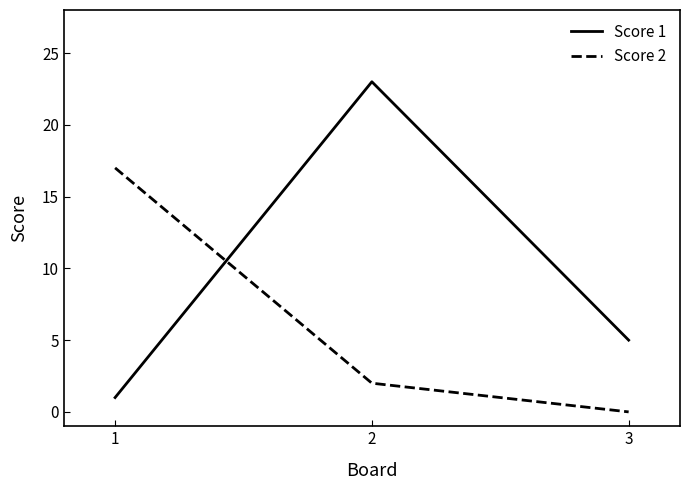

What is the difference between the maximum and minimum values in the Score 2 series?

17